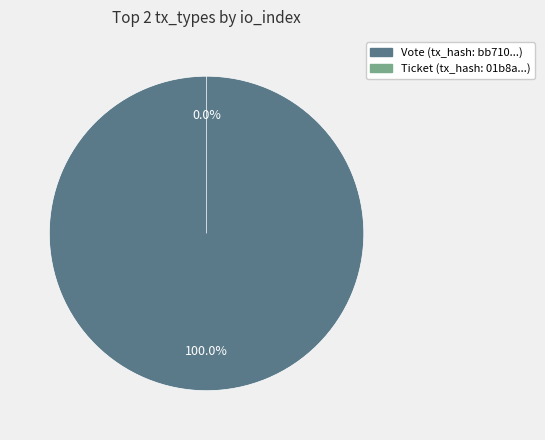

What is the smallest slice in the pie chart?

Ticket